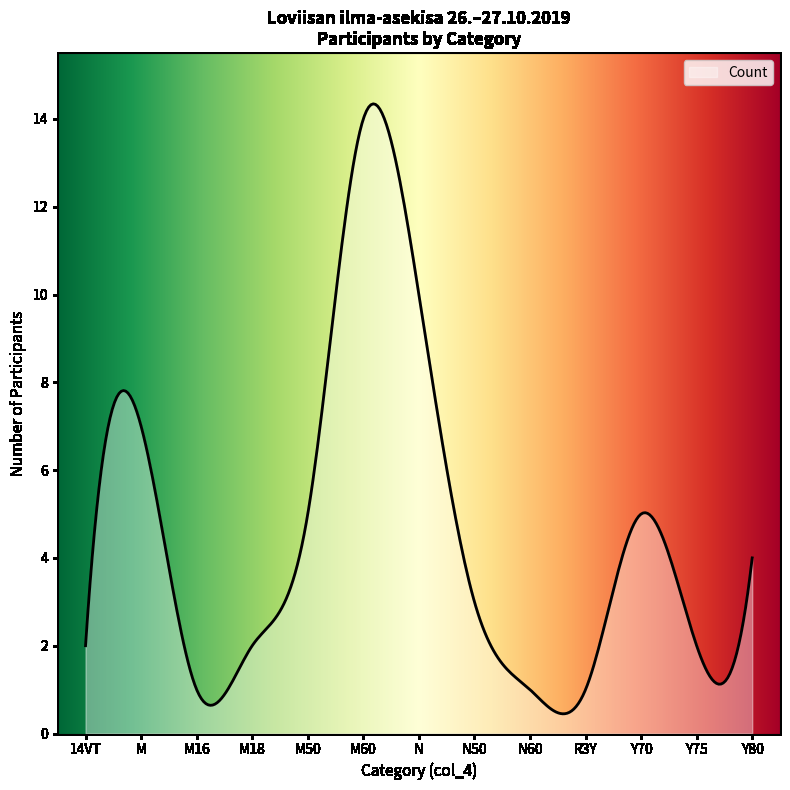

What is the difference between the maximum and minimum values?

13.9